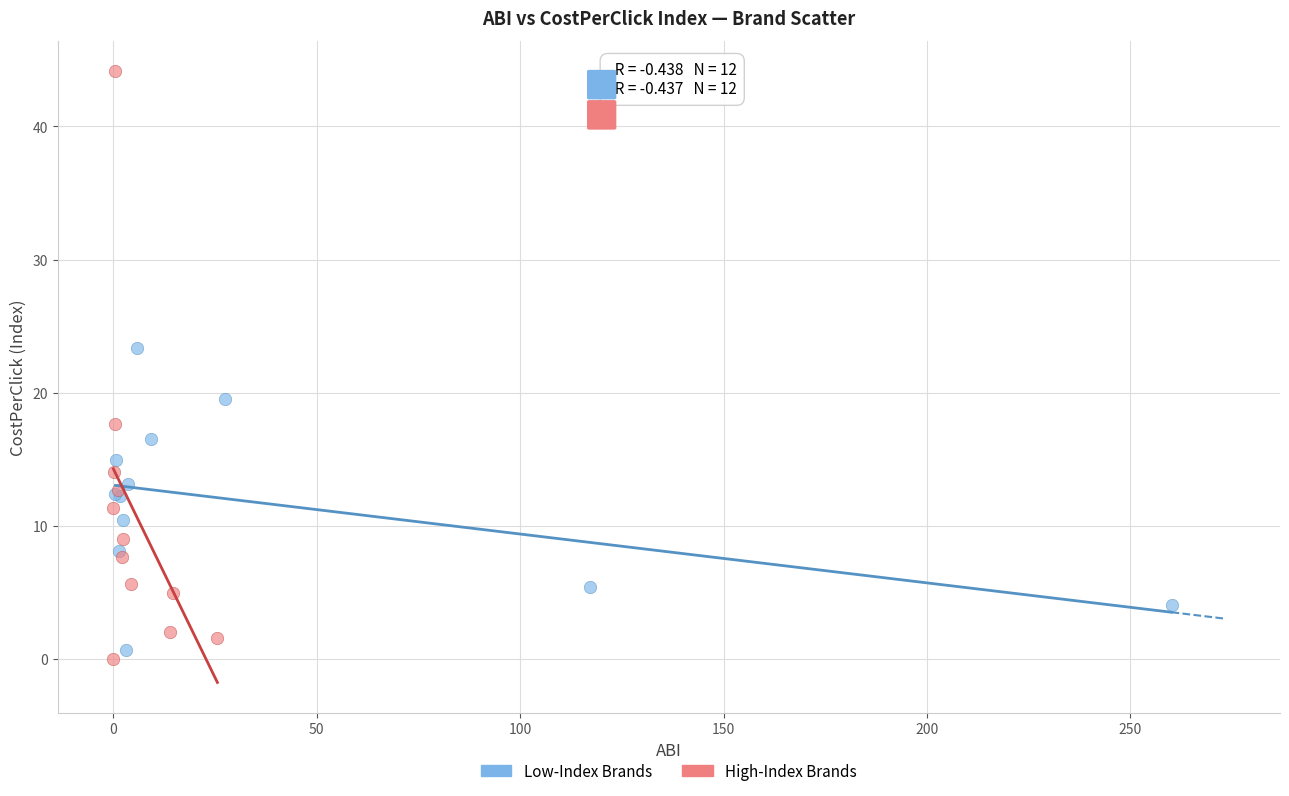

What are all the series names shown in the legend?

Low-Index Brands, High-Index Brands